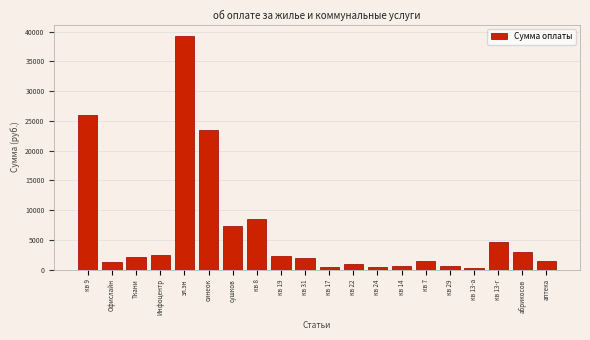

The chart shows a value of 39219.0 at эл.эн. True or false?

True